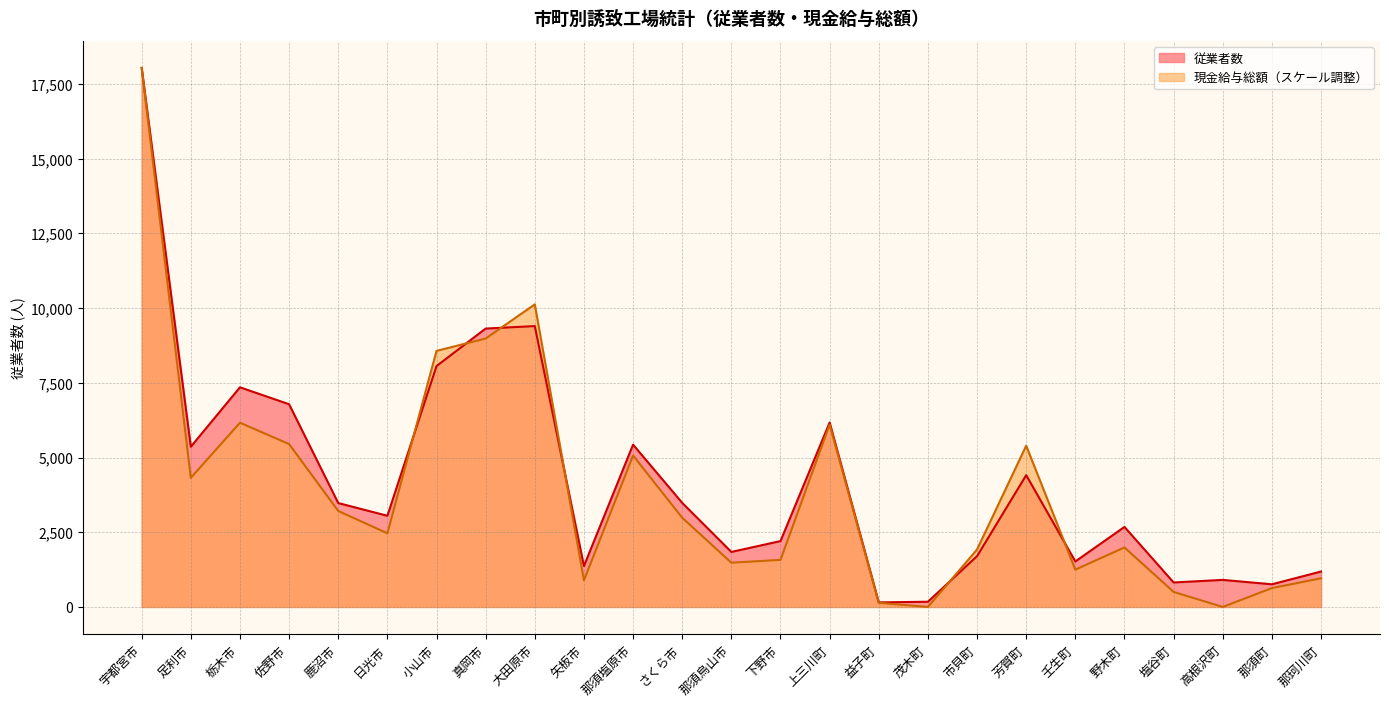

Which series changed the most between さくら市 and 芳賀町?

現金給与総額（スケール調整）